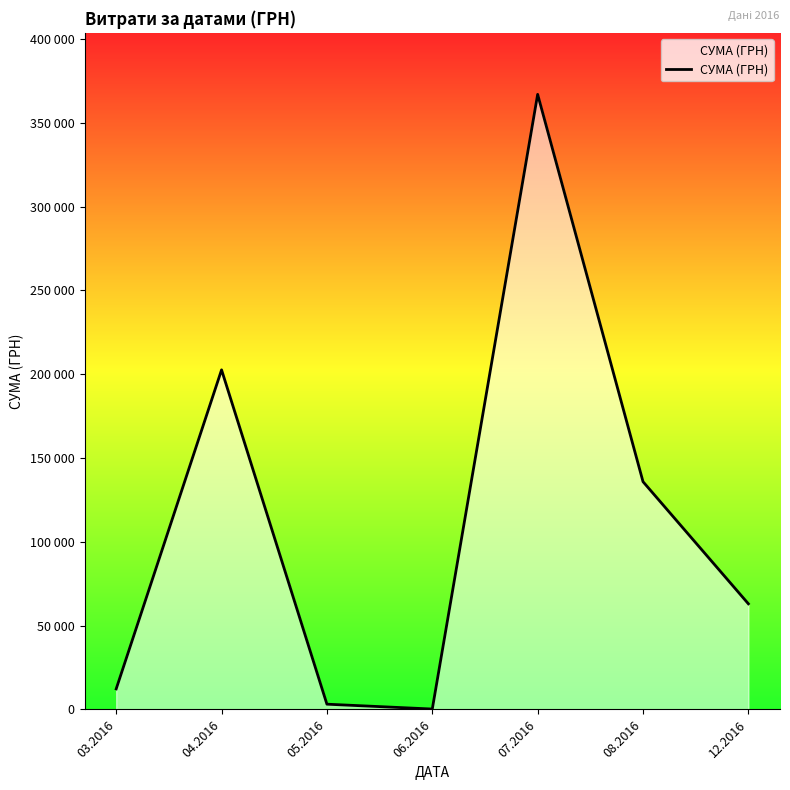

Does the chart display data point markers on the line(s)?

No